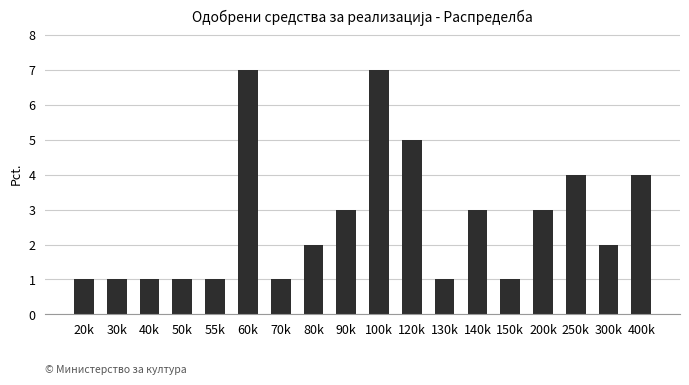

What is the sum of all values?

48